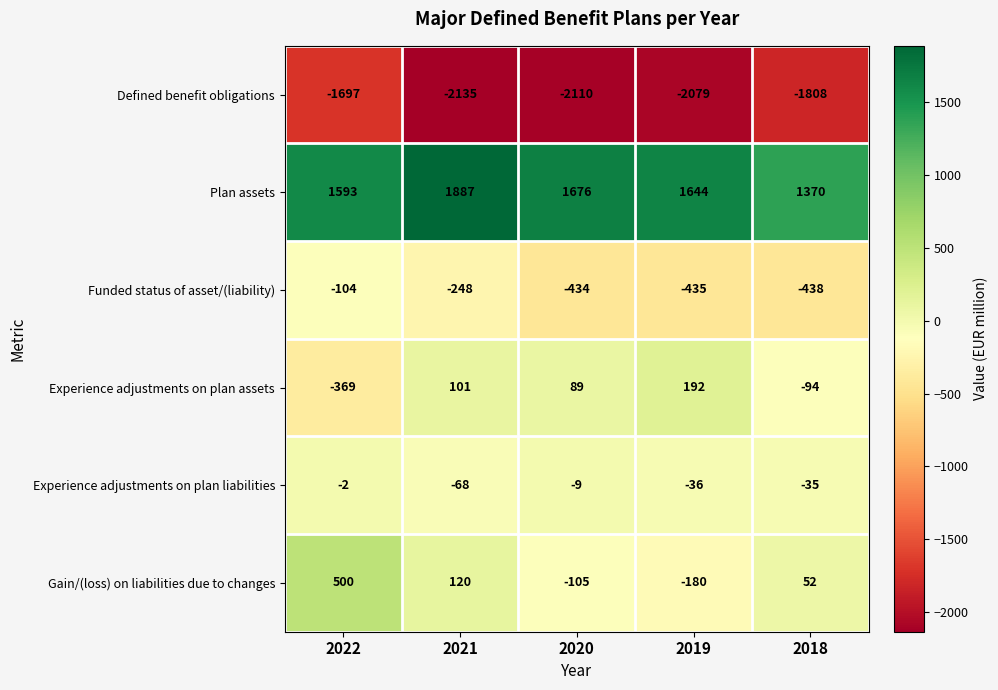

Rank the series at 2020 from lowest to highest value.

Defined benefit obligations, Funded status of asset/(liability), Gain/(loss) on liabilities due to changes, Experience adjustments on plan liabilities, Experience adjustments on plan assets, Plan assets